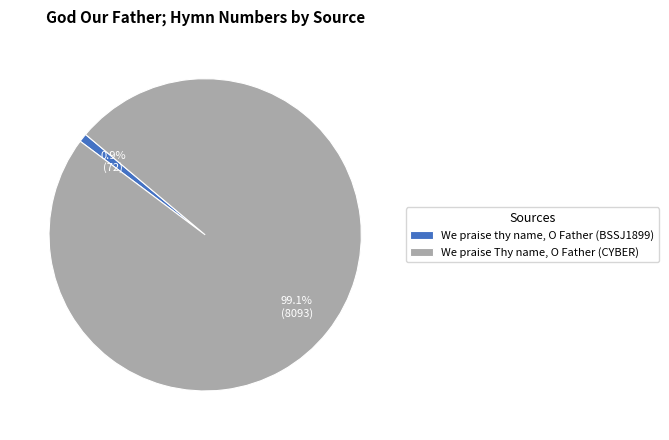

Which slice is the smallest?

We praise thy name, O Father (BSSJ1899)